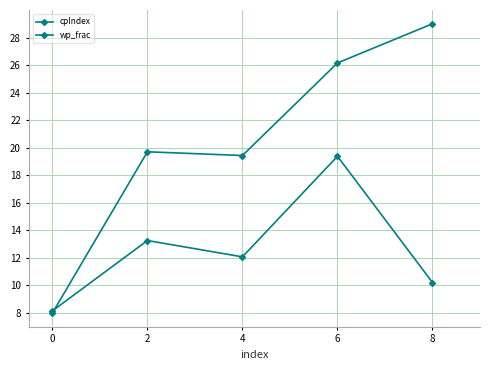

What is the value of the wp_frac point at the 1st from the left?

8.2